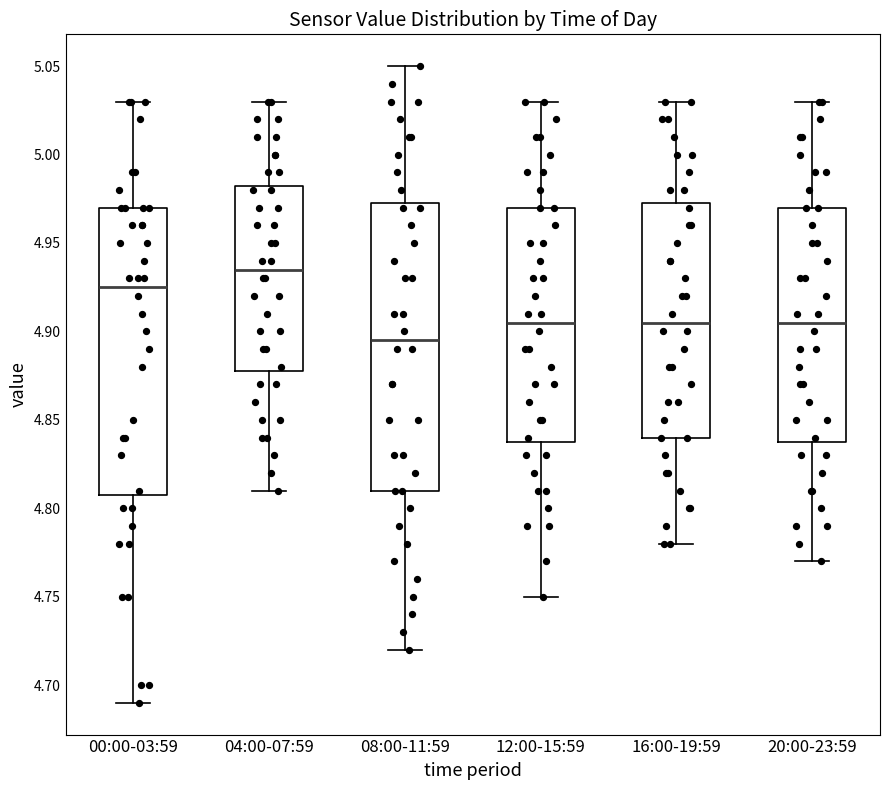

Where is the upper edge of the box for 04:00-07:59 on the y-axis? The values are not printed on the chart, so give them approximately, as read against the axis.

4.985